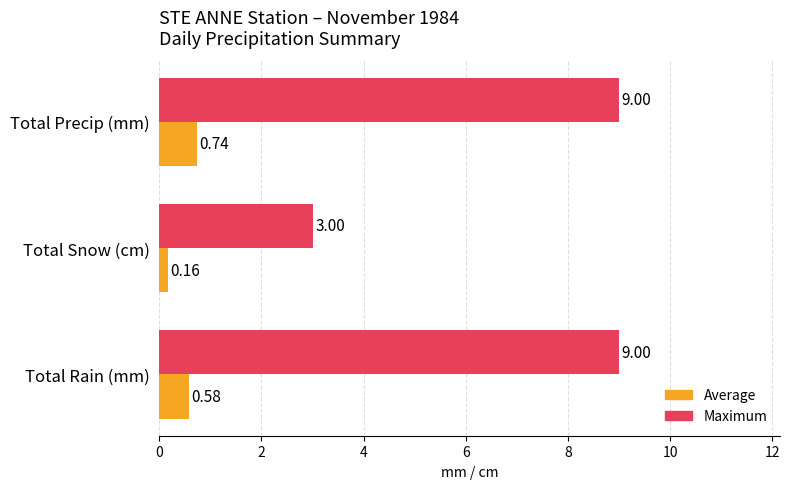

Which series has the largest range (max minus min)?

Maximum